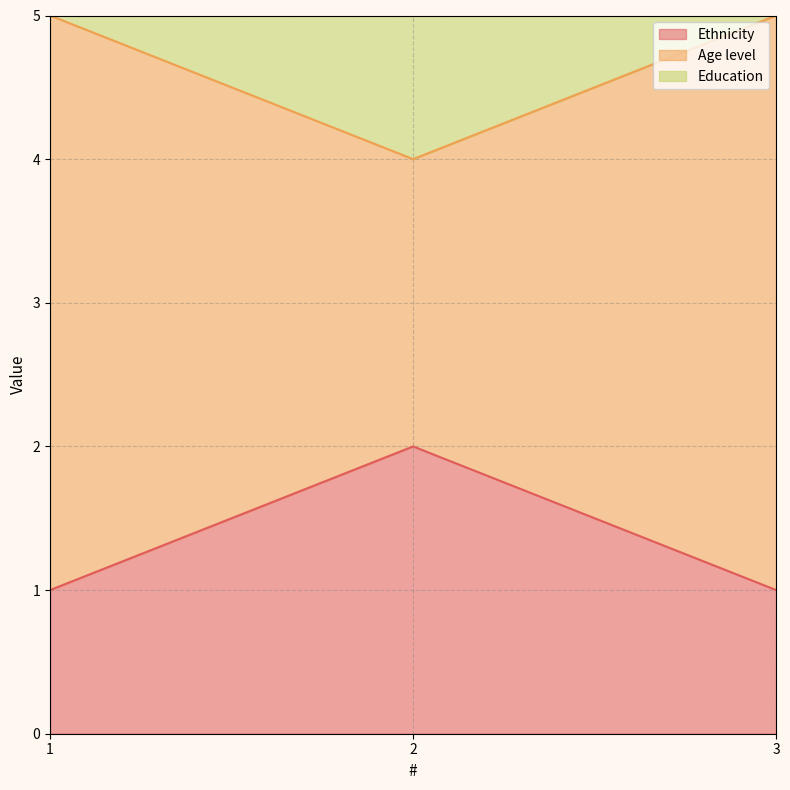

Is it true that Education equals 7 at 2?

True